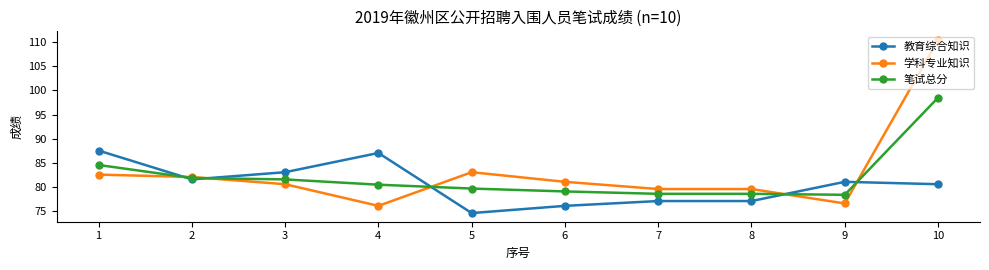

Which series changed the most between 2 and 9?

学科专业知识